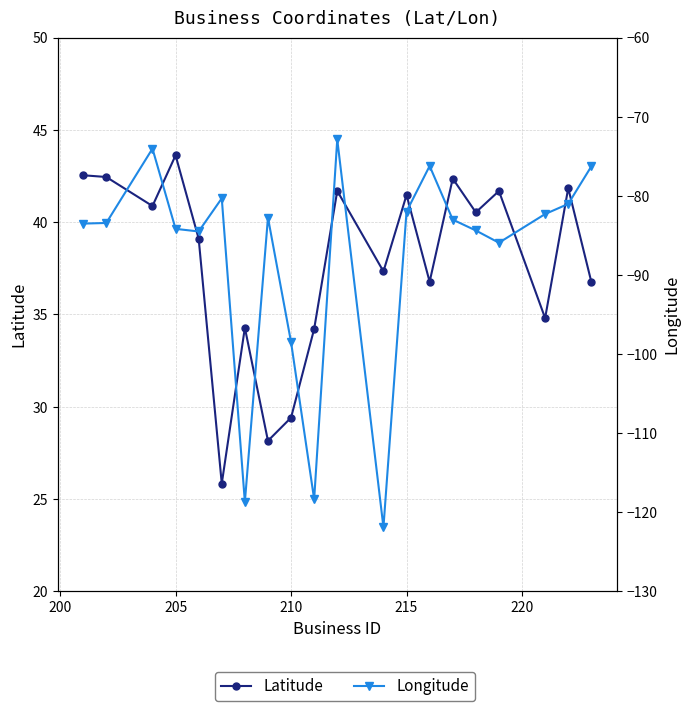

True or false: Latitude and Longitude cross at least once.

False